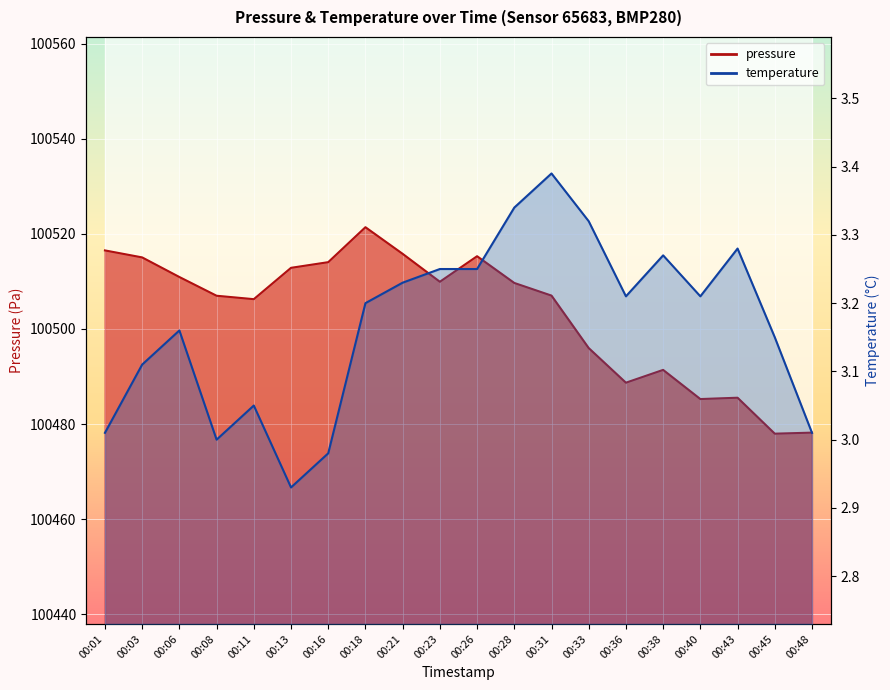

What is the total value across all series at 00:03?

100518.1